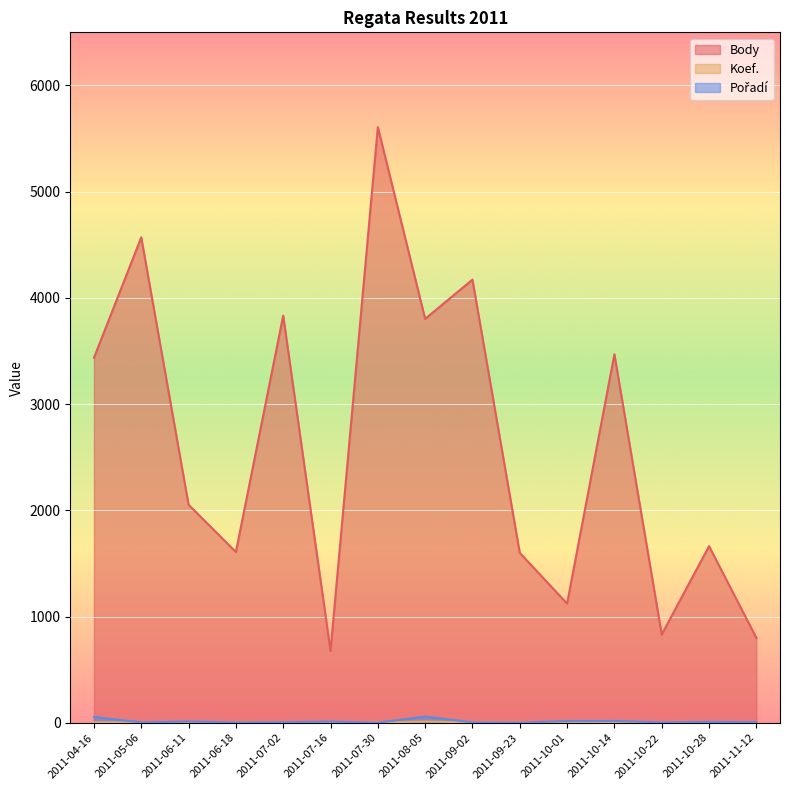

Rank the series by their maximum value, from lowest to highest.

Koef., Pořadí, Body